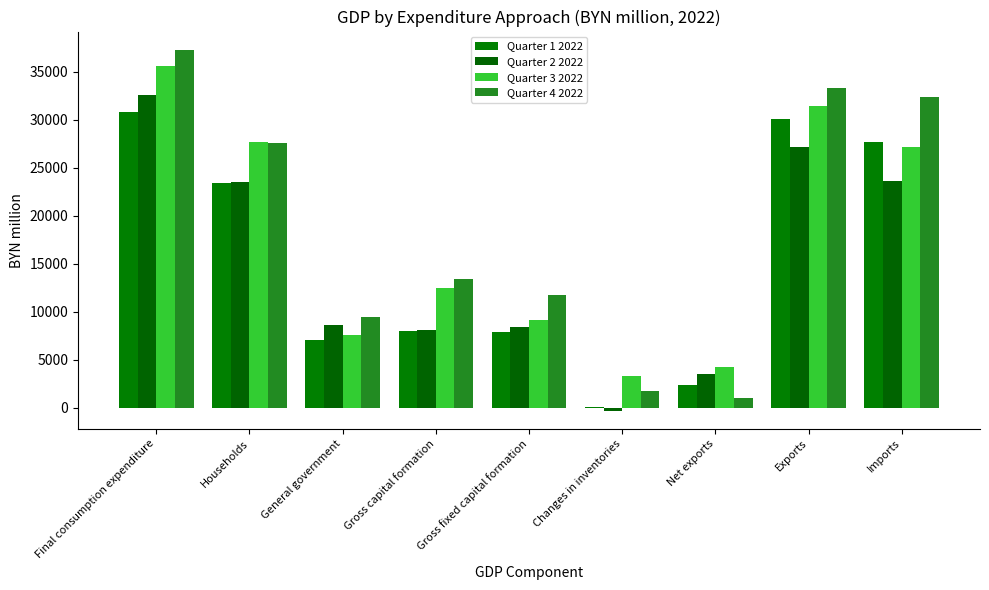

What is the average value of the Quarter 1 2022 series?

15259.2